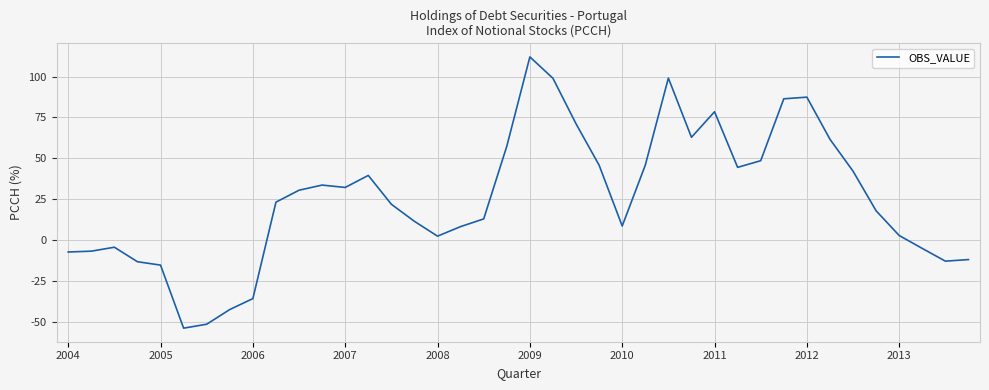

What is the smallest value displayed?

-53.5